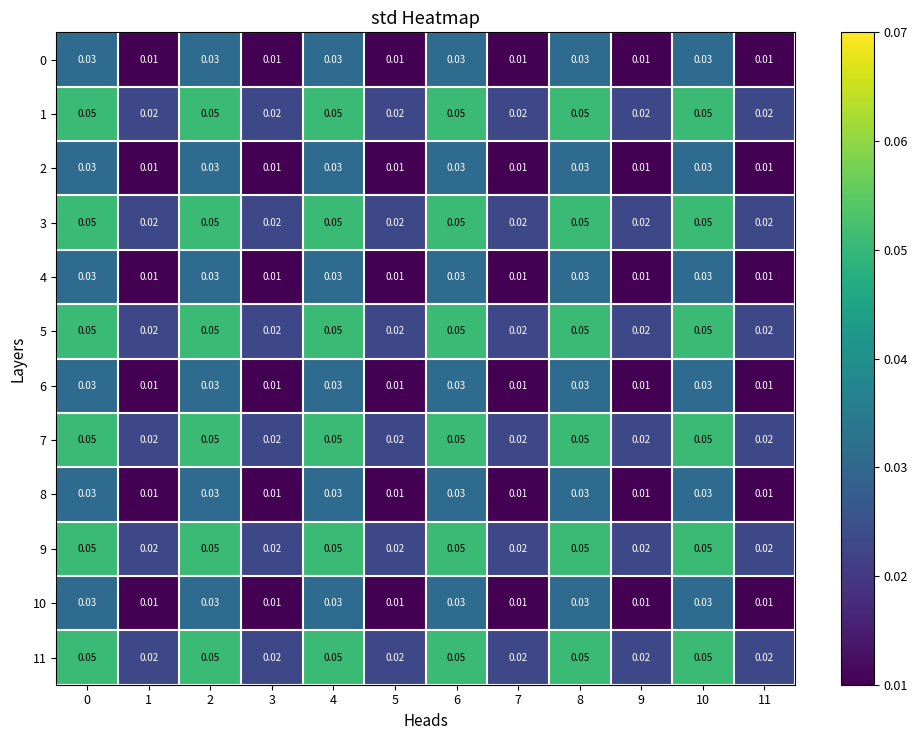

Which series has the largest total across all categories?

row_1